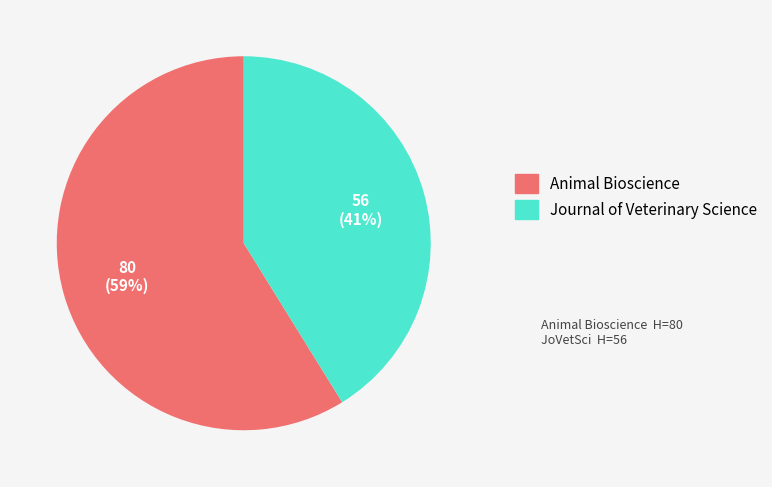

Which category has the biggest portion of the pie?

Animal Bioscience